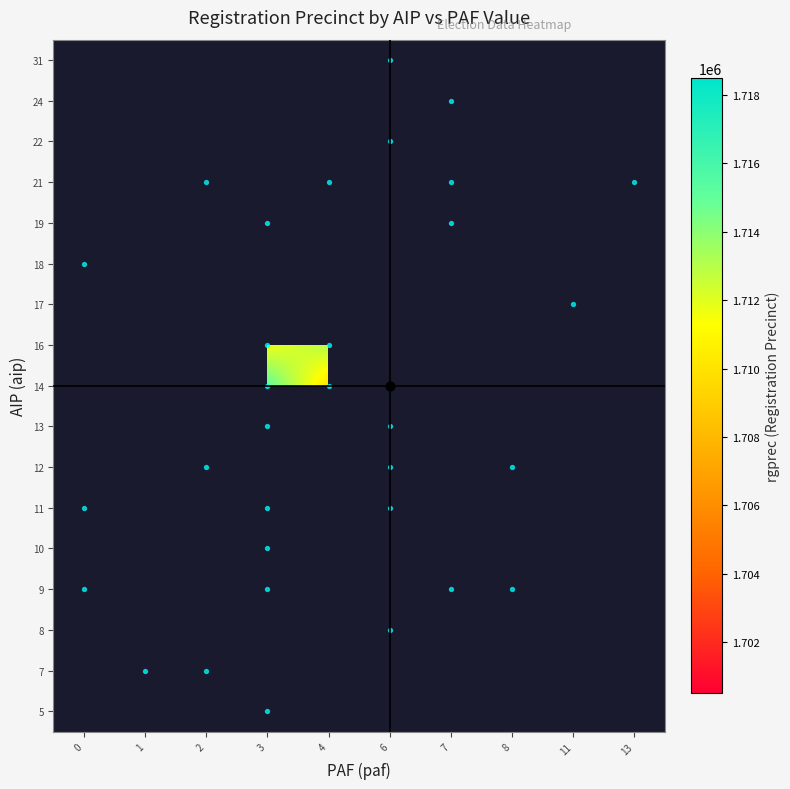

Count the number of categories in the chart.

10